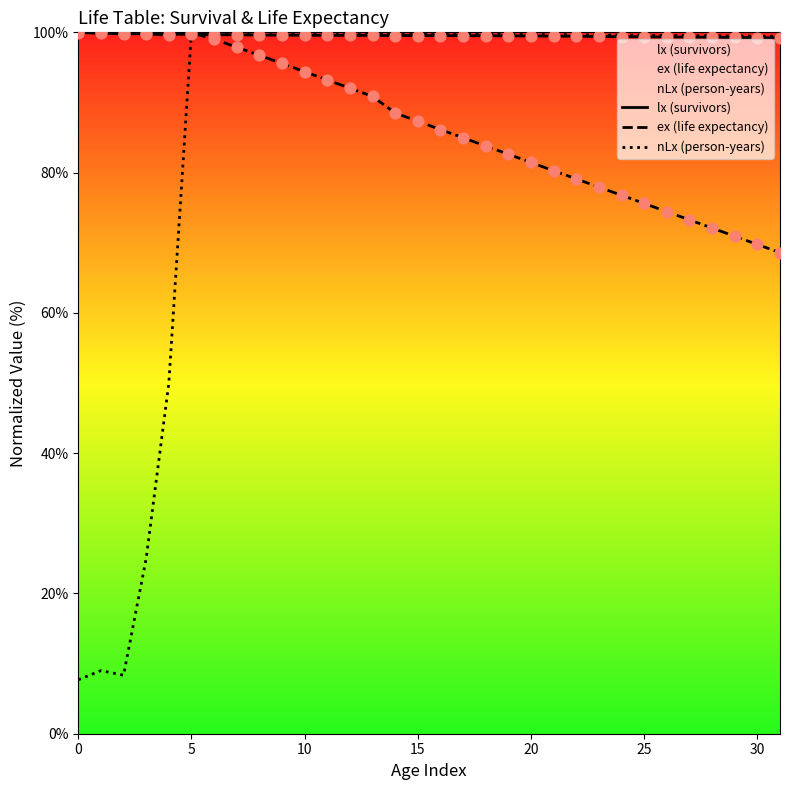

Which series has the largest total across all categories?

lx (survivors)